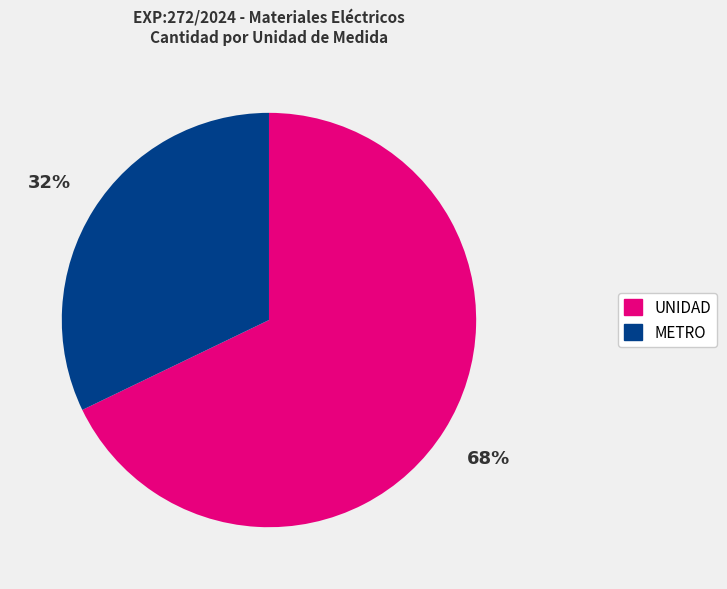

What is the smallest slice in the pie chart?

METRO